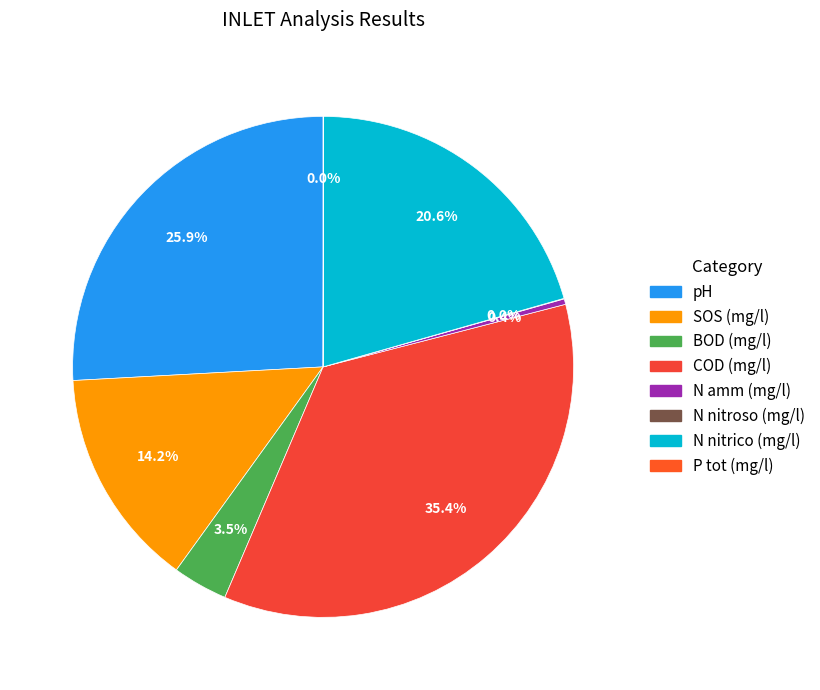

Is the sum of SOS (mg/l) and pH greater than half?

No